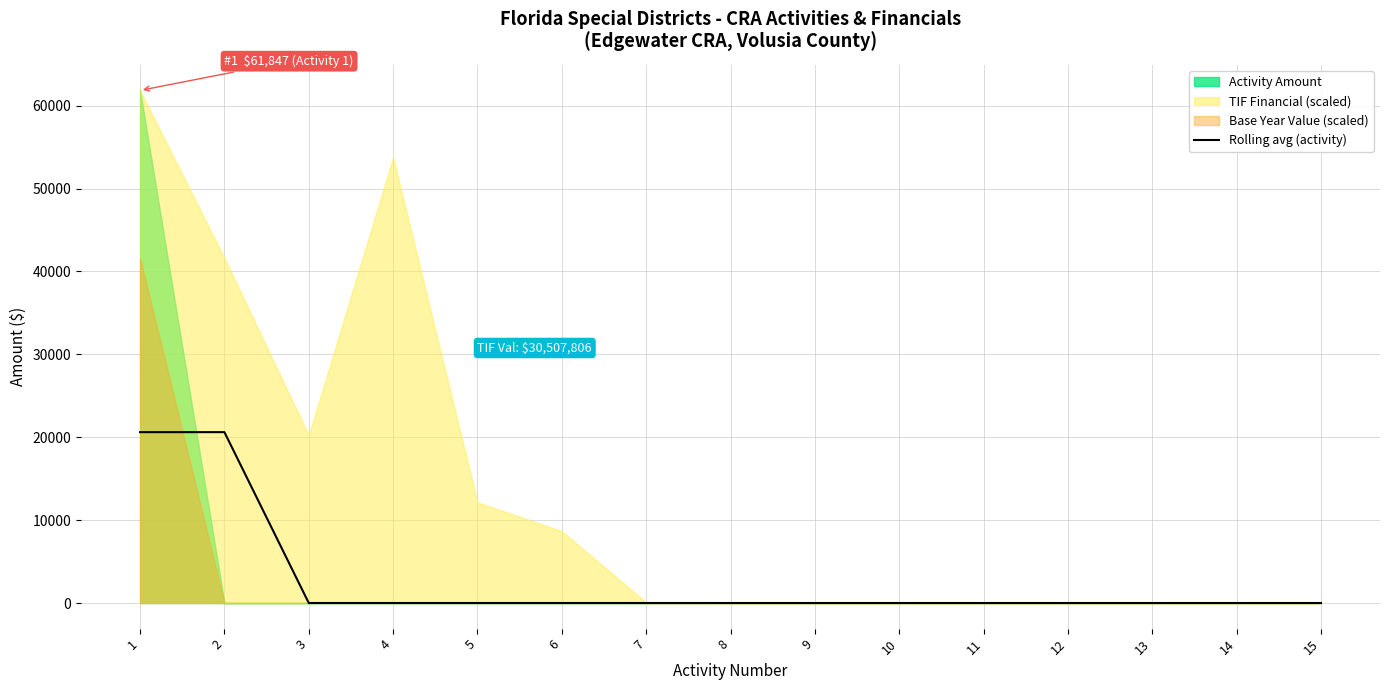

What is the average value?

2748.8